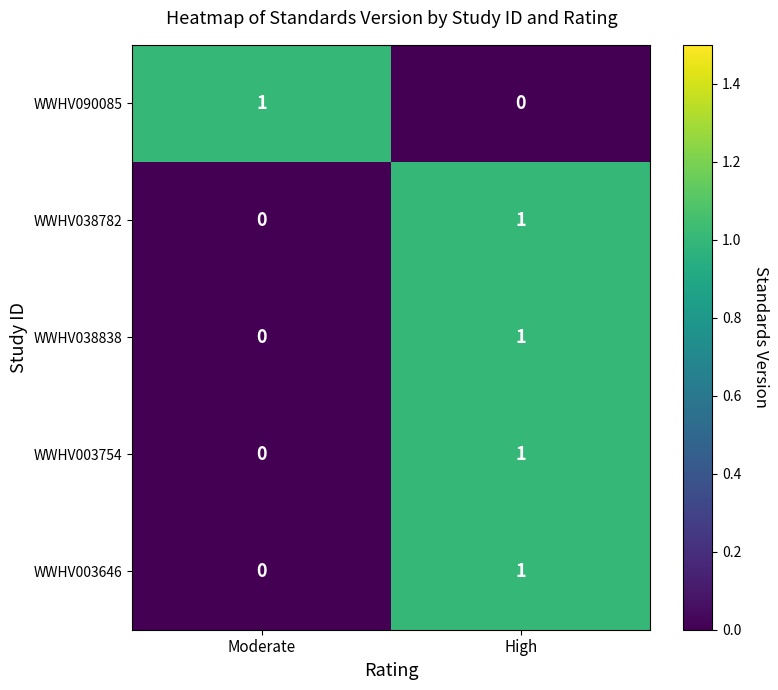

Where is WWHV038782 nearest to the value 0?

Moderate